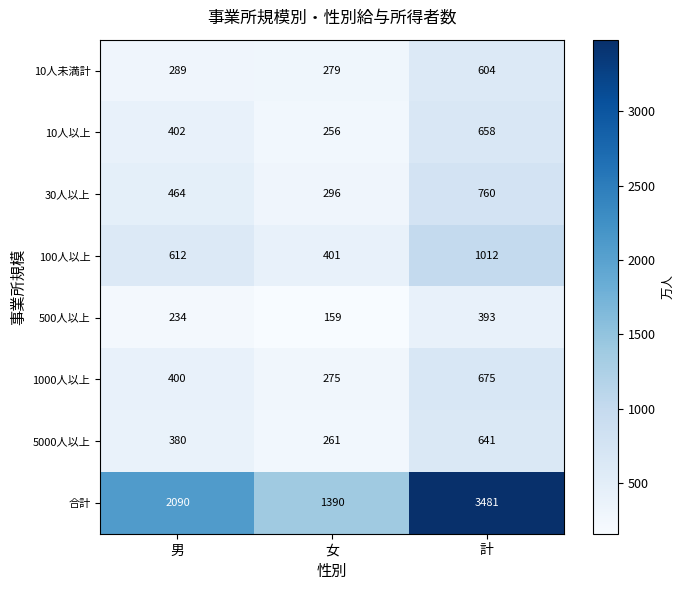

Which series has the widest spread of values?

合計